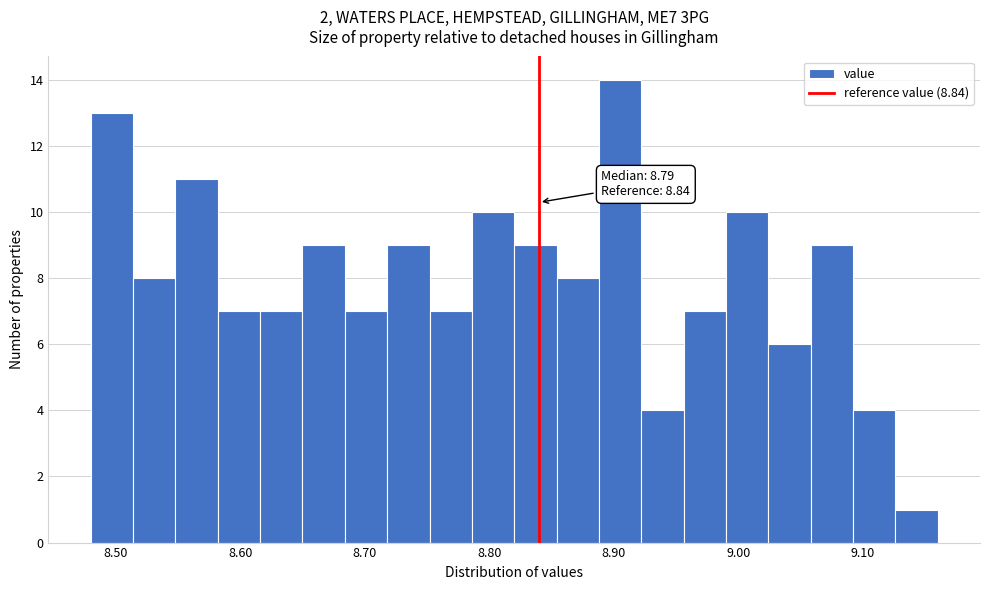

Read against the x-axis, roughly where is the centre of the tallest bar?

8.91